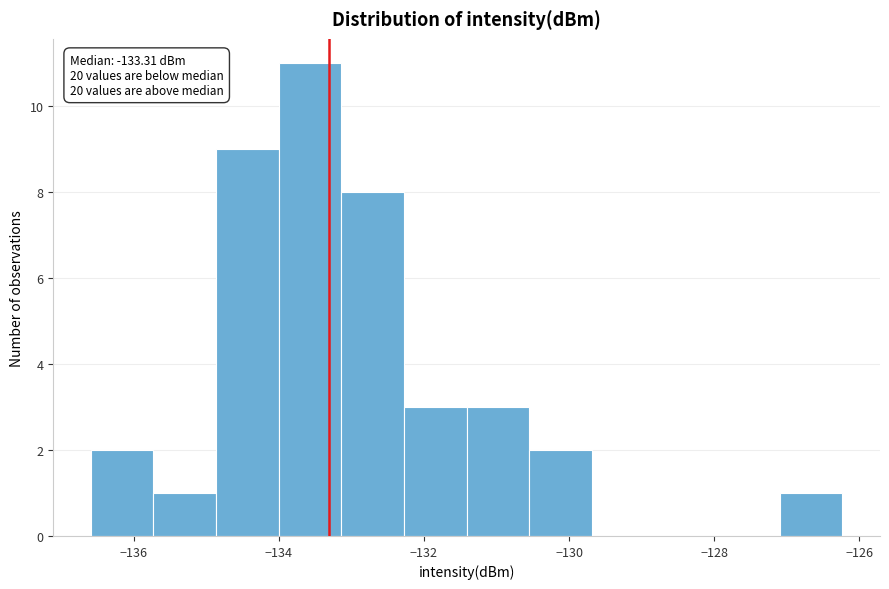

Which range on the x-axis has the tallest bar?

-134.0 to -133.2